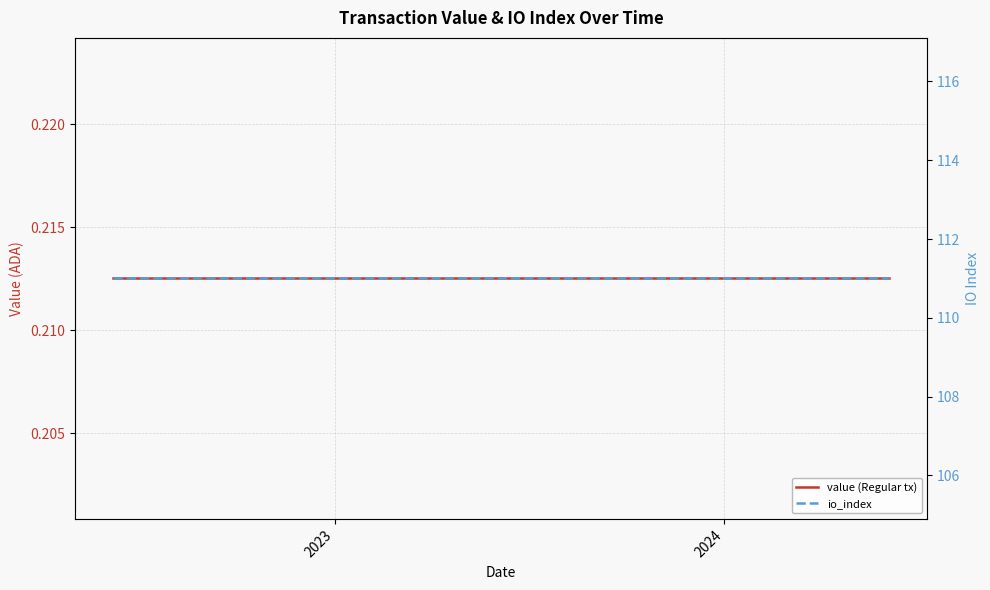

What is the value of the value (Regular tx) point at the 18th from the left?

0.2